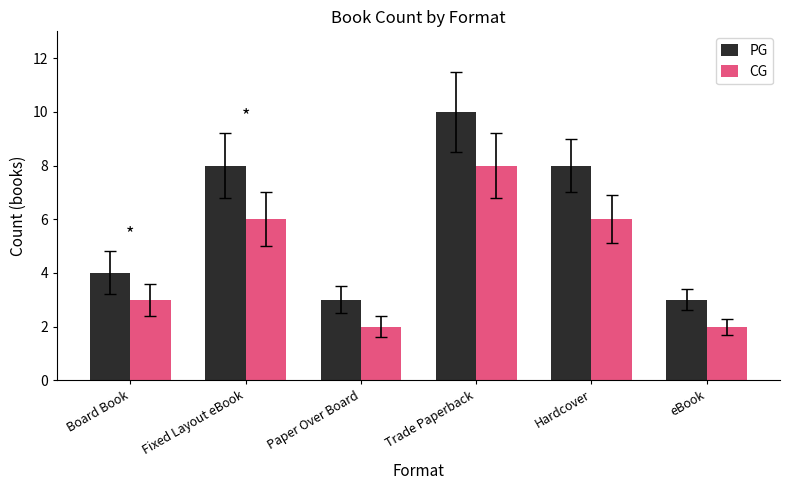

Between Board Book and Fixed Layout eBook, which series saw the biggest shift?

PG